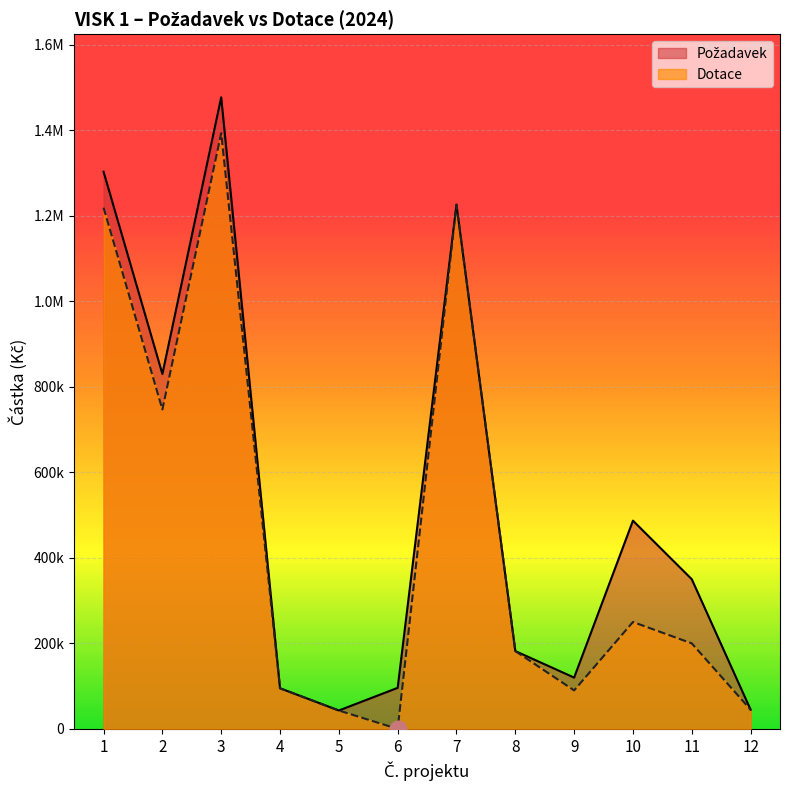

At which category is the sum across all series the highest?

3